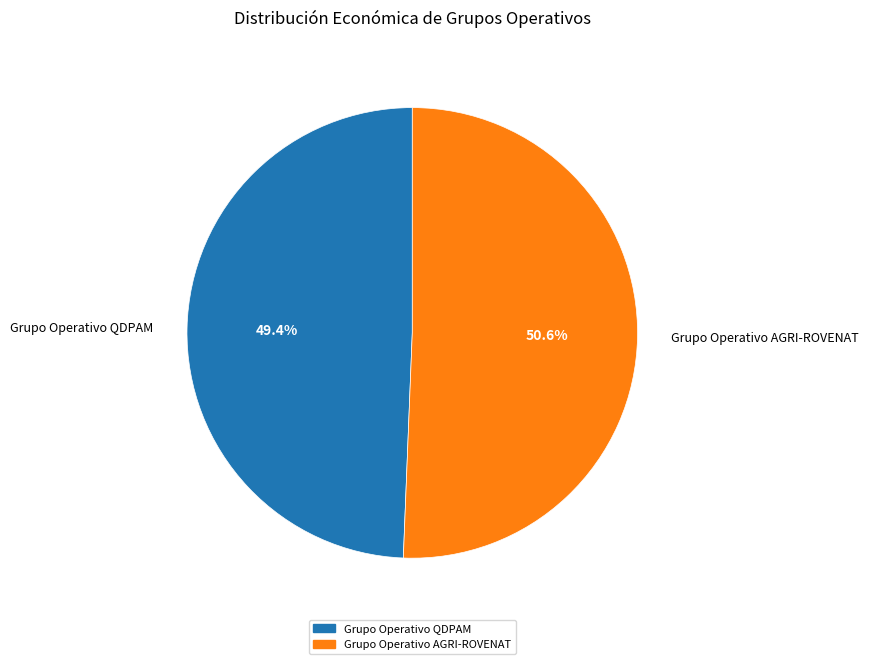

What percentage is the Grupo Operativo QDPAM slice, to the nearest percent?

49%